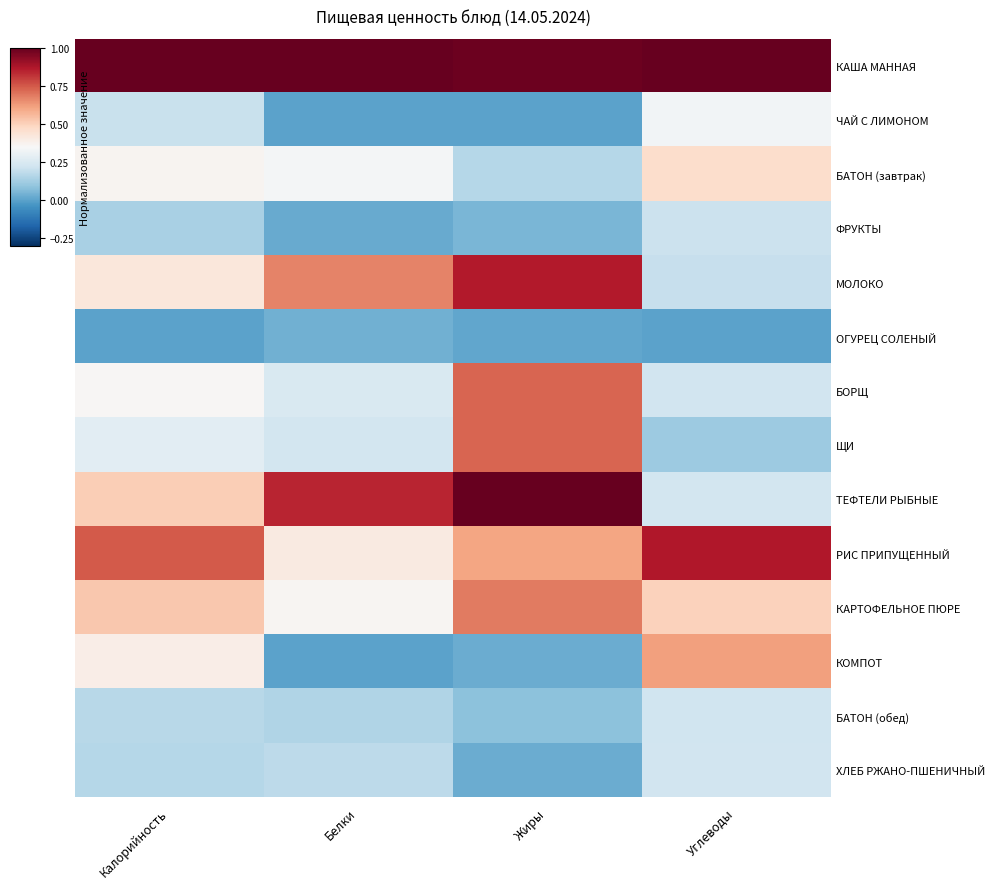

What is the average value of the БАТОН (завтрак) series?

0.3